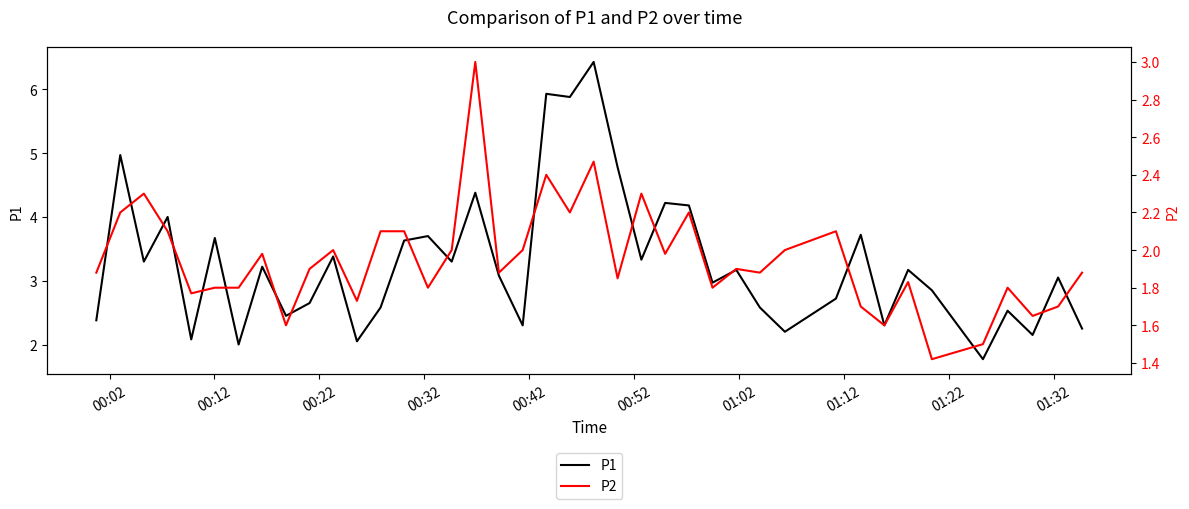

List the series in order of their peak value, highest first.

P1, P2